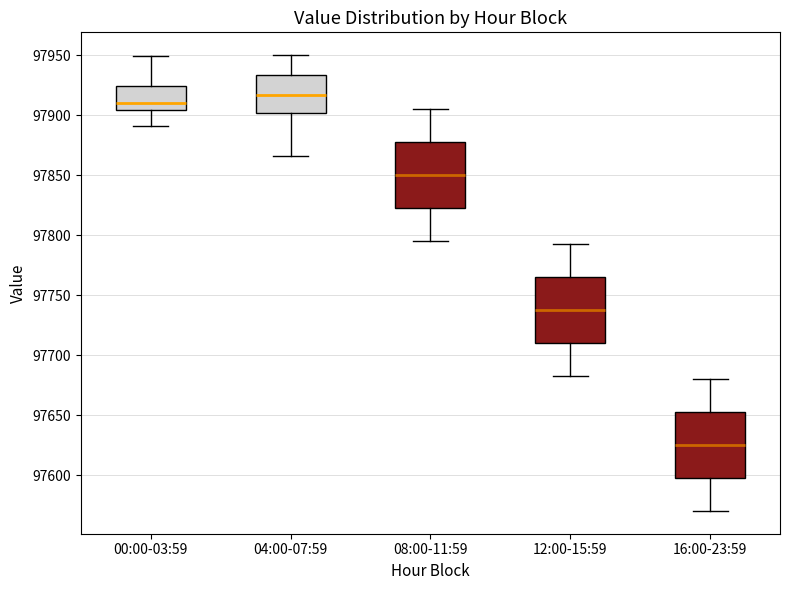

Which box's median line is the lowest?

16:00-23:59